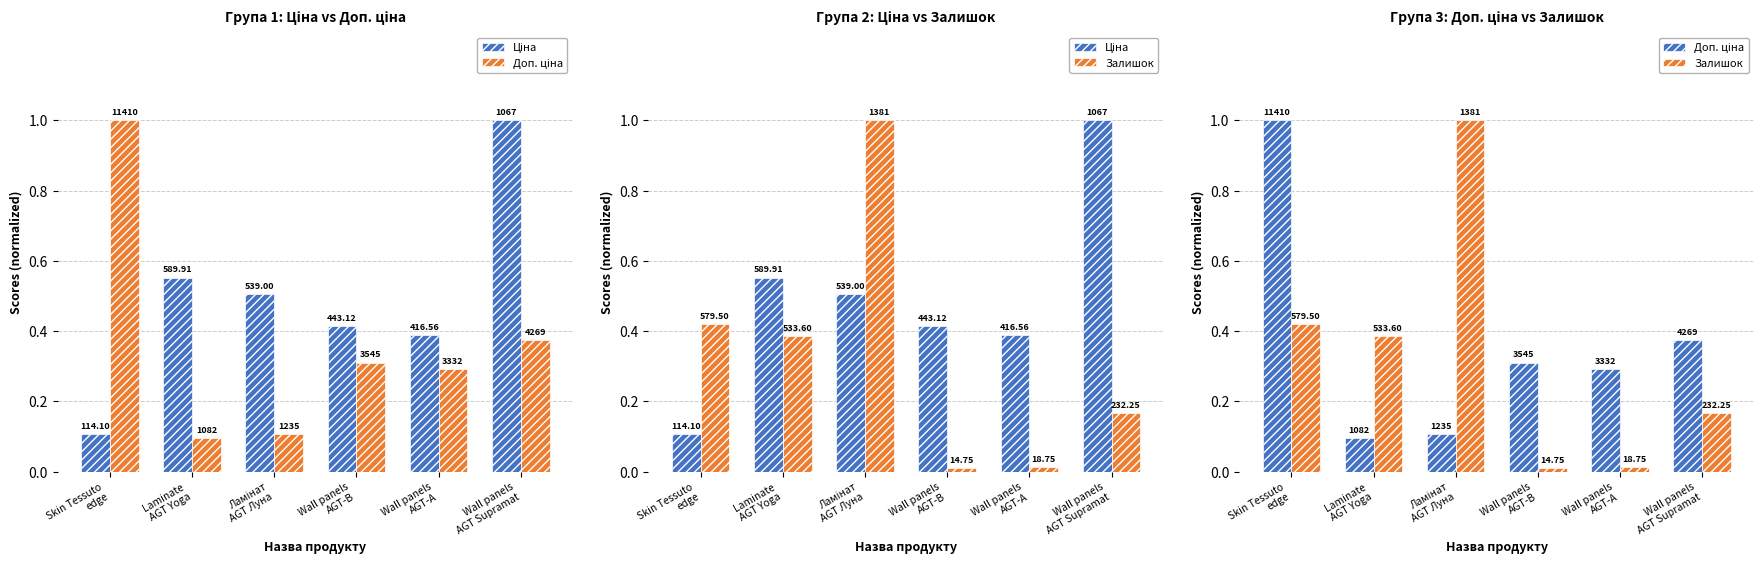

Between Skin Tessuto
edge and Ламінат
AGT Луна, which is larger?

Ламінат
AGT Луна